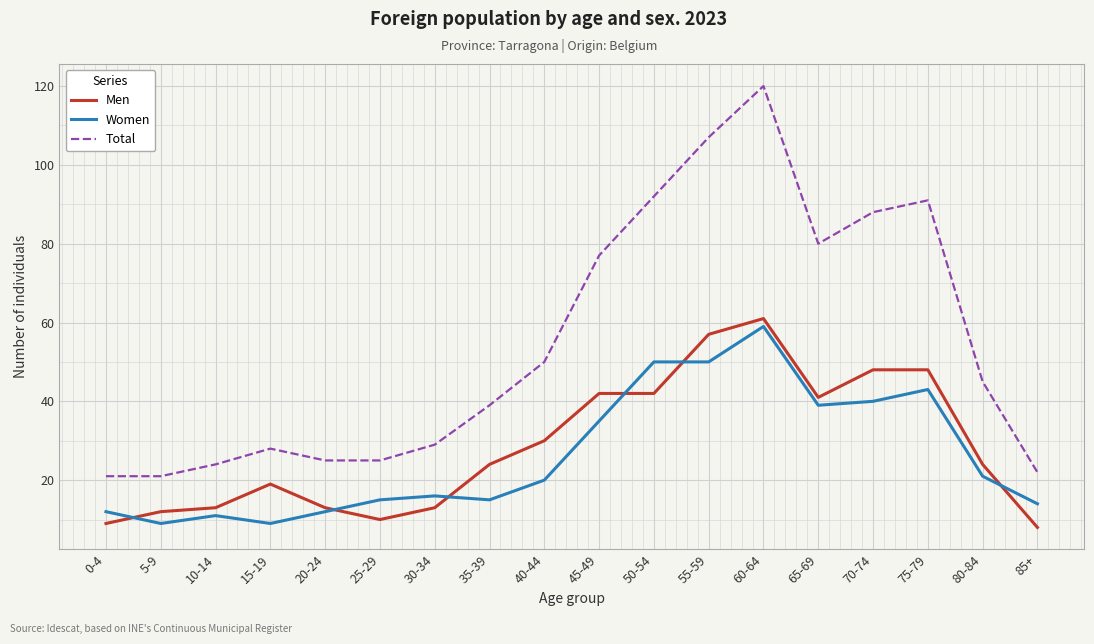

Does the chart have visible grid lines?

Yes